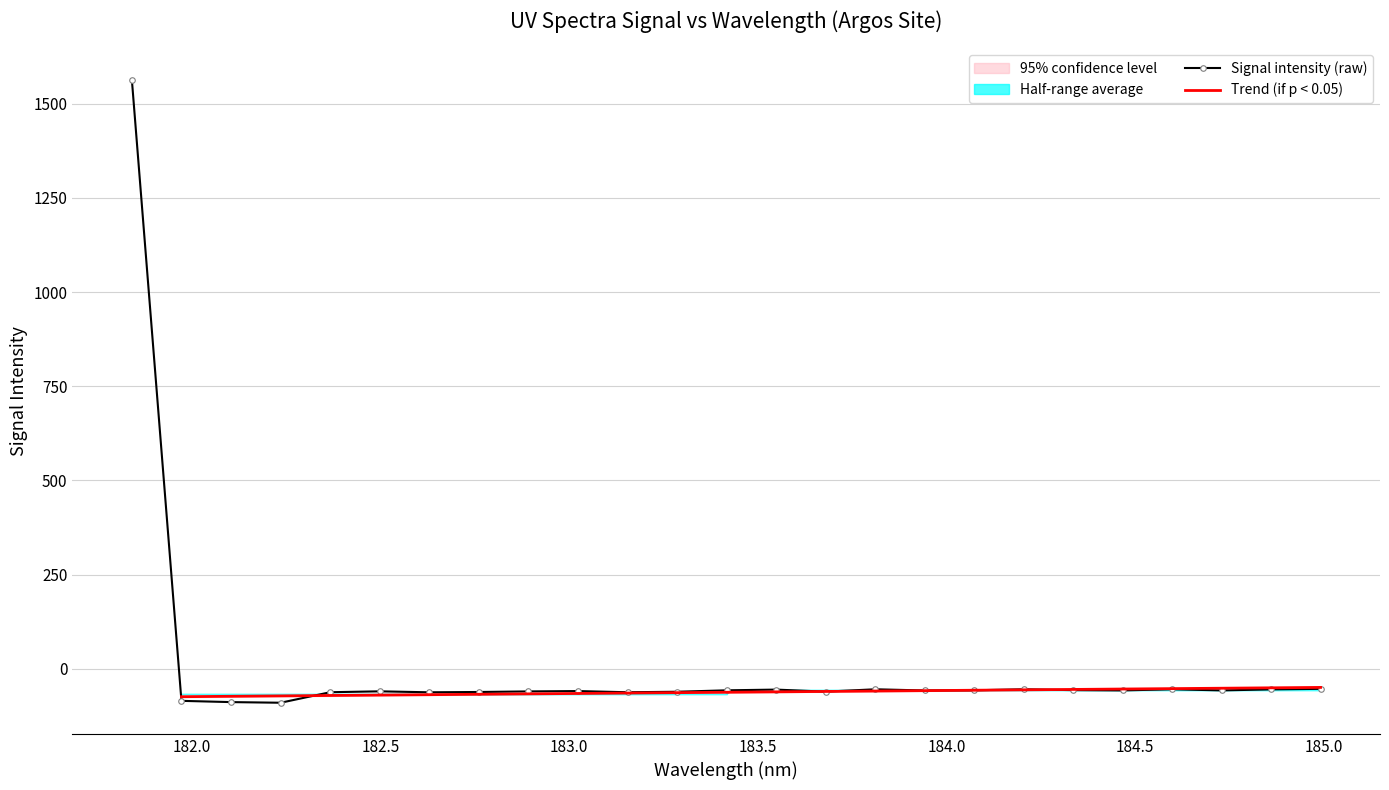

What is the value of the 12th point from the left?

-60.7